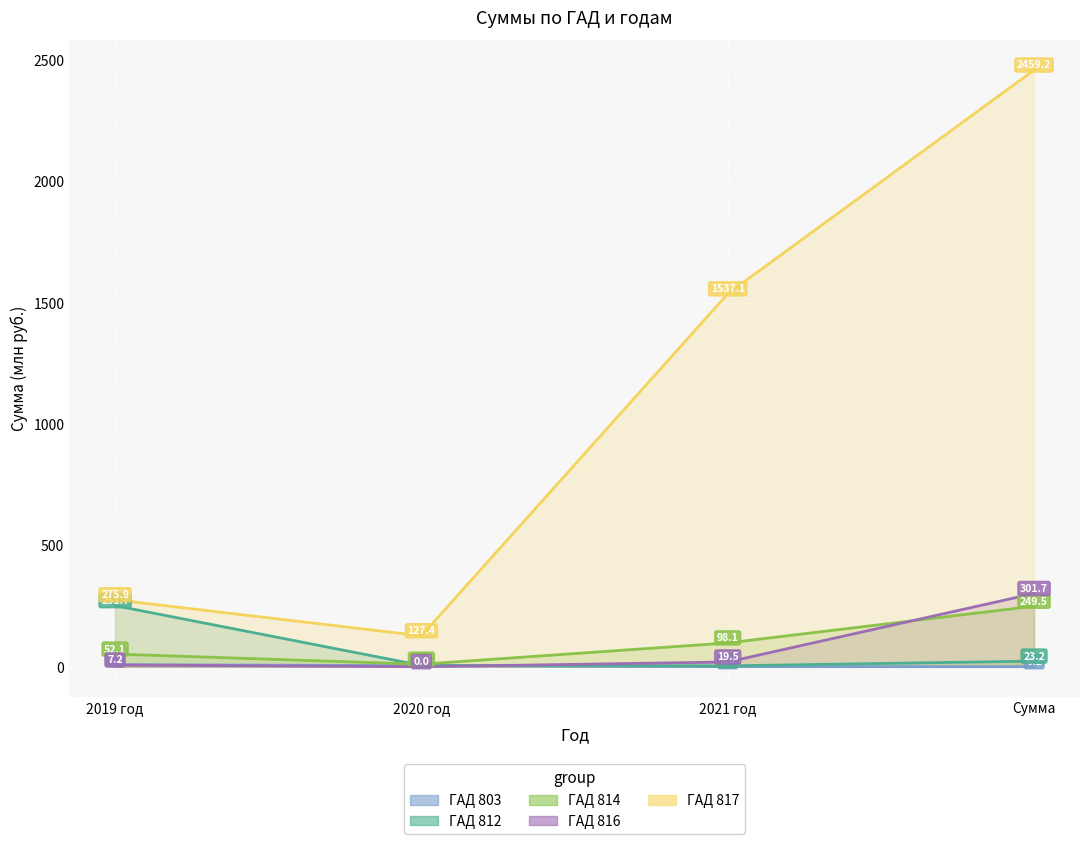

True or false: 803 and 812 cross at least once.

False